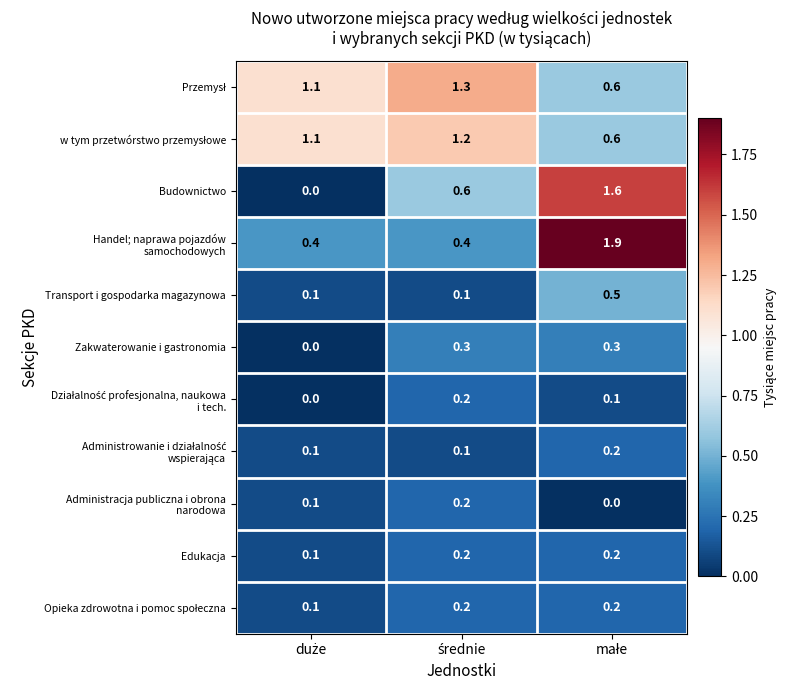

What is the maximum value shown in the chart?

1.9